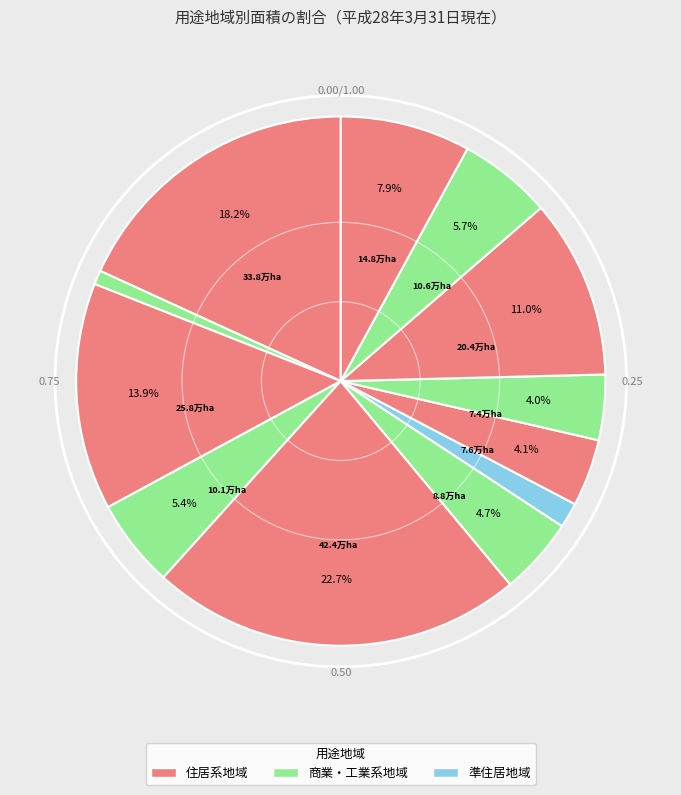

How many slices are in this pie chart?

12